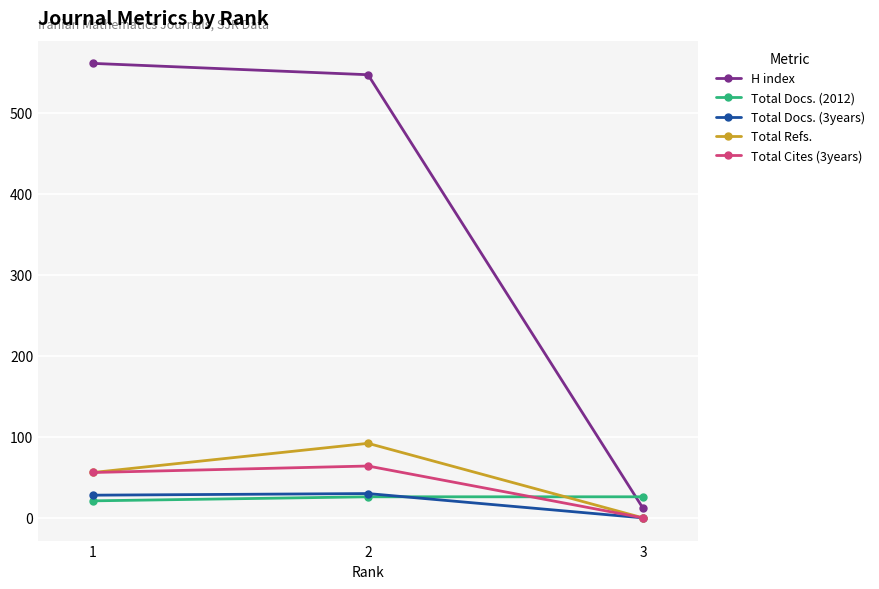

Where is Total Refs. nearest to the value 46?

1